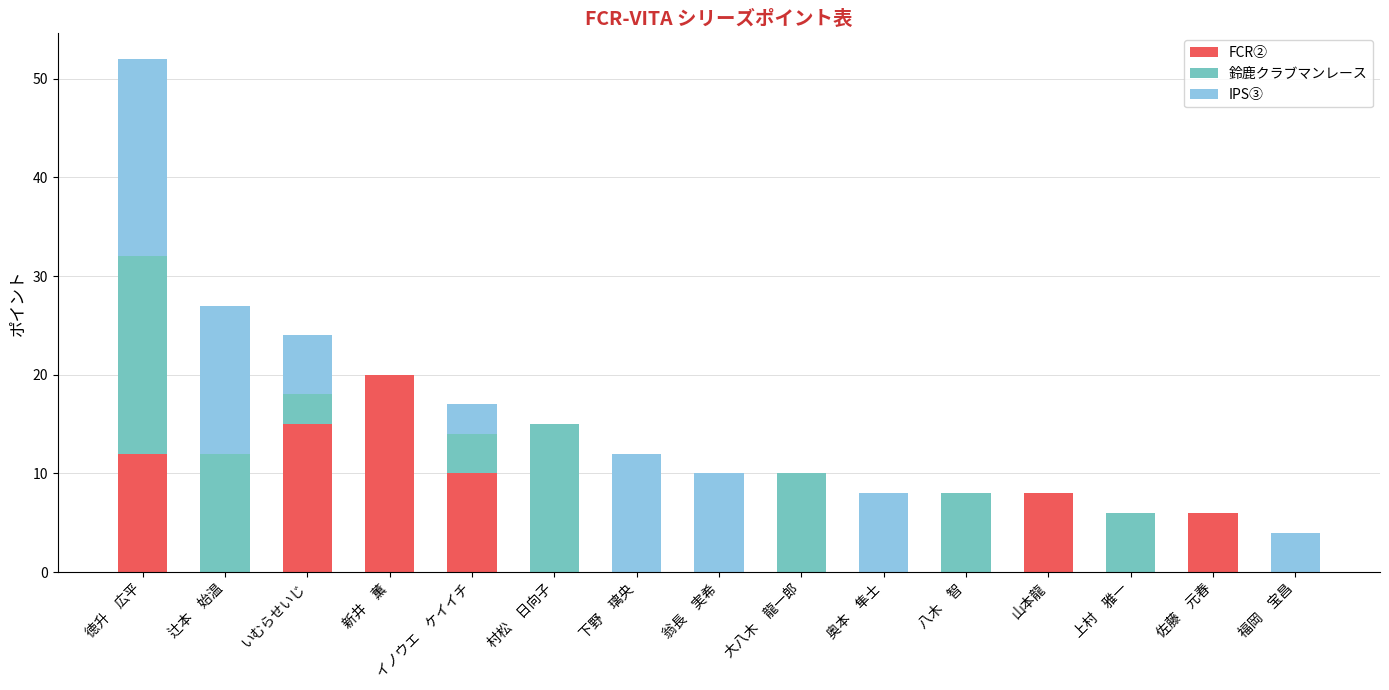

True or false: FCR② has a value of 2 at 佐藤　元春.

False